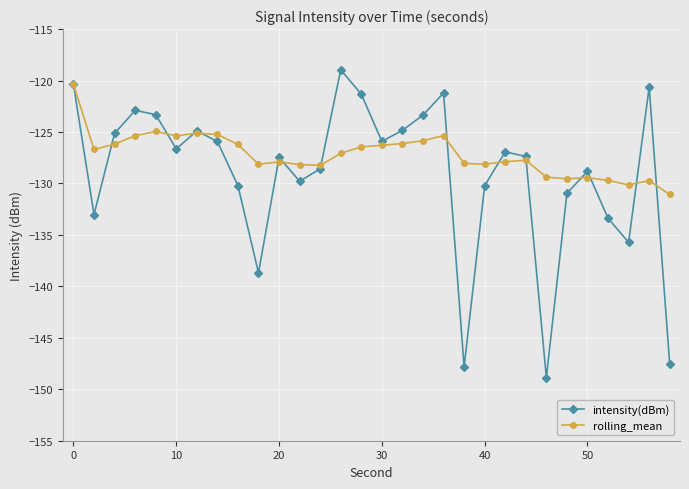

Which series has the largest range (max minus min)?

intensity(dBm)